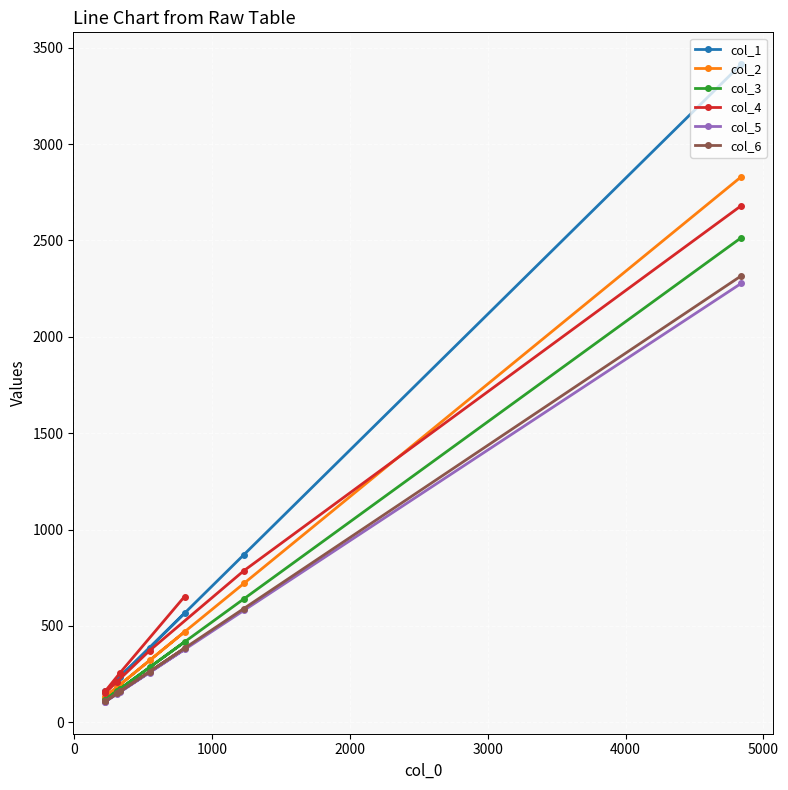

What is the smallest value displayed?

106